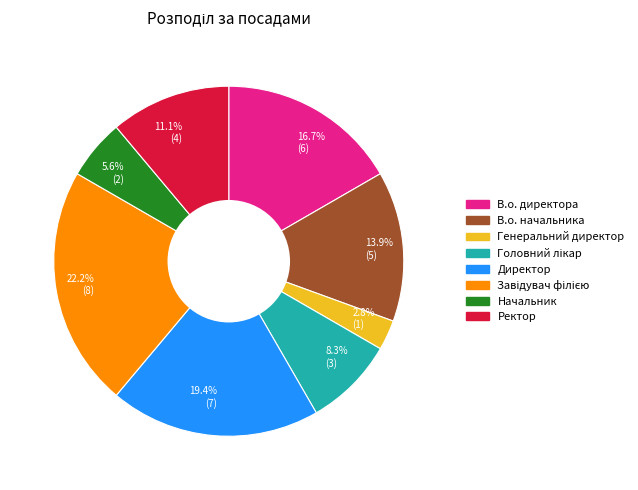

What is the ratio of the value at Ректор to the value at Генеральний директор?

4.0